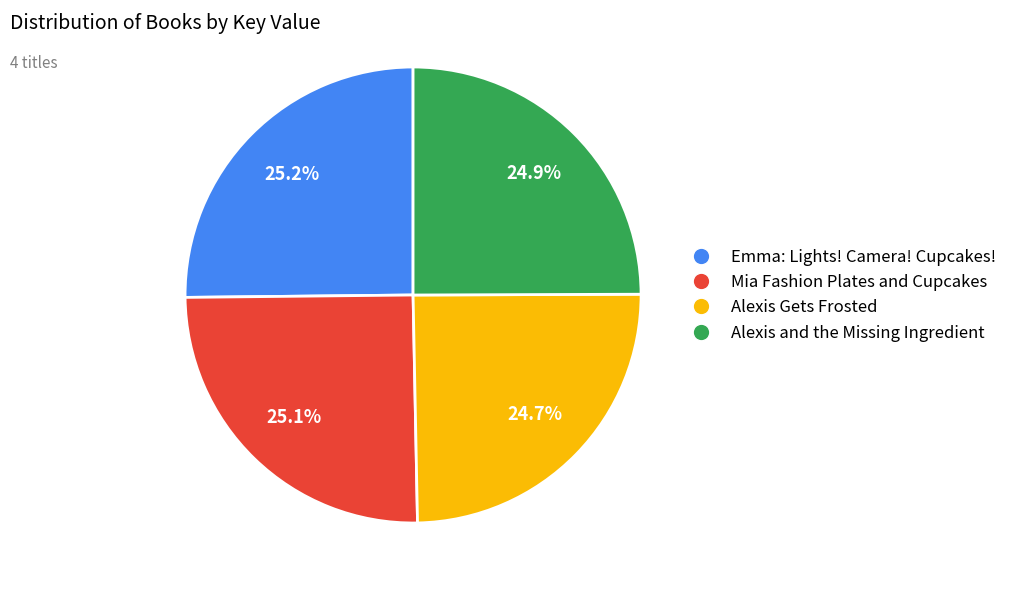

Count the number of slices in the pie.

4